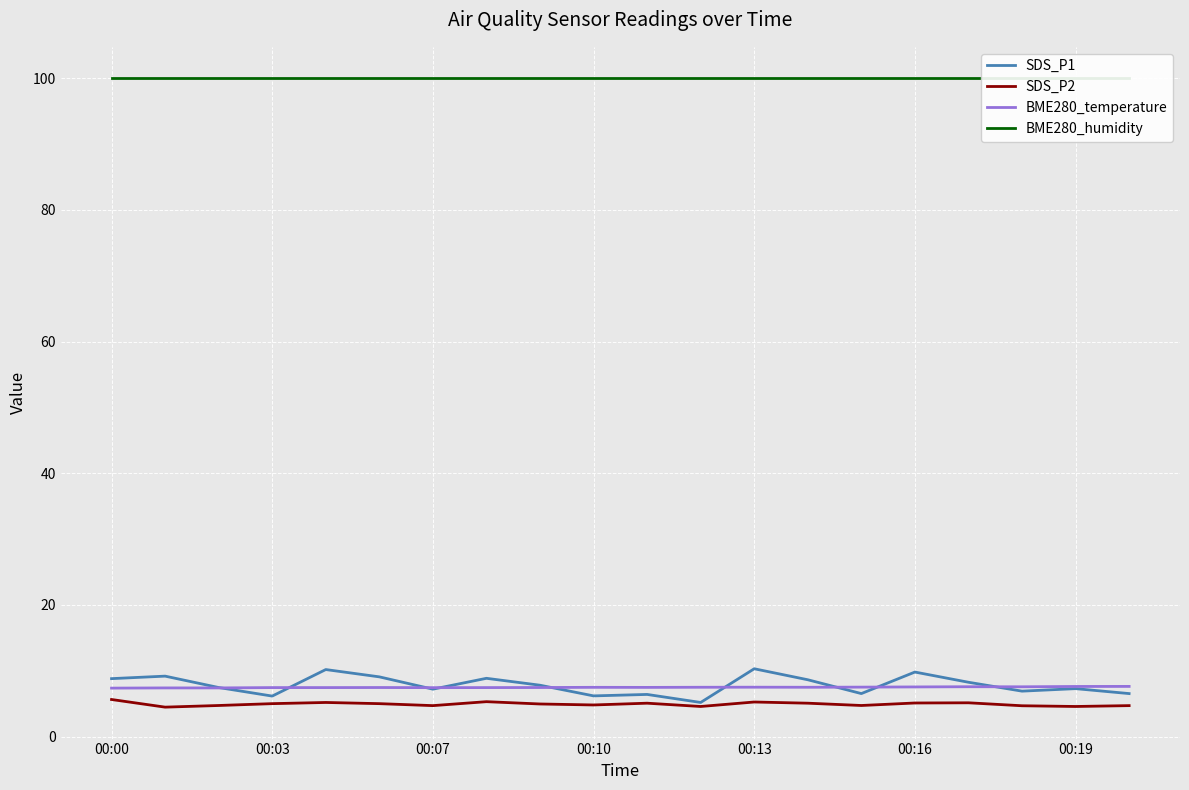

Reading left to right, list all the values displayed in this chart.

SDS_P1: 8.8	9.2	7.5	6.2	10.2	9.1	7.2	8.8	7.8	6.2	6.4	5.2	10.3	8.6	6.5	9.8	8.2	6.9	7.3	6.5
SDS_P2: 5.6	4.5	4.7	5.0	5.2	5.0	4.7	5.3	5.0	4.8	5.1	4.6	5.2	5.1	4.7	5.1	5.1	4.7	4.6	4.7
BME280_temperature: 7.4	7.4	7.4	7.4	7.4	7.5	7.4	7.4	7.5	7.5	7.5	7.5	7.5	7.5	7.5	7.5	7.6	7.6	7.6	7.6
BME280_humidity: 100.0	100.0	100.0	100.0	100.0	100.0	100.0	100.0	100.0	100.0	100.0	100.0	100.0	100.0	100.0	100.0	100.0	100.0	100.0	100.0